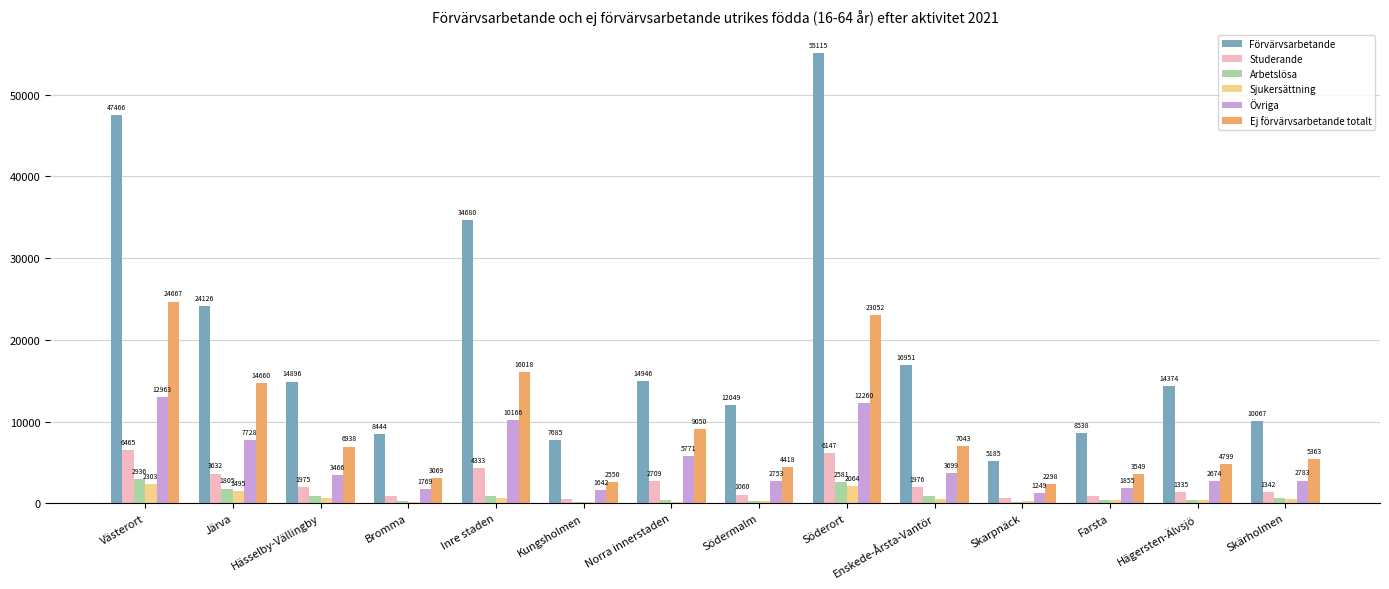

Reading left to right, extract all data points from this chart.

Förvärvsarbetande: Västerort=47466	Järva=24126	Hässelby-Vällingby=14896	Bromma=8444	Inre staden=34680	Kungsholmen=7685	Norra innerstaden=14946	Södermalm=12049	Söderort=55115	Enskede-Årsta-Vantör=16951	Skarpnäck=5185	Farsta=8538	Hägersten-Älvsjö=14374	Skärholmen=10067
Studerande: Västerort=6465	Järva=3632	Hässelby-Vällingby=1975	Bromma=858	Inre staden=4333	Kungsholmen=564	Norra innerstaden=2709	Södermalm=1060	Söderort=6147	Enskede-Årsta-Vantör=1976	Skarpnäck=590	Farsta=904	Hägersten-Älvsjö=1335	Skärholmen=1342
Arbetslösa: Västerort=2936	Järva=1805	Hässelby-Vällingby=892	Bromma=239	Inre staden=855	Kungsholmen=187	Norra innerstaden=354	Södermalm=314	Söderort=2581	Enskede-Årsta-Vantör=851	Skarpnäck=210	Farsta=410	Hägersten-Älvsjö=433	Skärholmen=677
Sjukersättning: Västerort=2303	Järva=1495	Hässelby-Vällingby=605	Bromma=203	Inre staden=664	Kungsholmen=157	Norra innerstaden=216	Södermalm=291	Söderort=2064	Enskede-Årsta-Vantör=517	Skarpnäck=249	Farsta=380	Hägersten-Älvsjö=357	Skärholmen=561
Övriga: Västerort=12963	Järva=7728	Hässelby-Vällingby=3466	Bromma=1769	Inre staden=10166	Kungsholmen=1642	Norra innerstaden=5771	Södermalm=2753	Söderort=12260	Enskede-Årsta-Vantör=3699	Skarpnäck=1249	Farsta=1855	Hägersten-Älvsjö=2674	Skärholmen=2783
Ej förvärvsarbetande totalt: Västerort=24667	Järva=14660	Hässelby-Vällingby=6938	Bromma=3069	Inre staden=16018	Kungsholmen=2550	Norra innerstaden=9050	Södermalm=4418	Söderort=23052	Enskede-Årsta-Vantör=7043	Skarpnäck=2298	Farsta=3549	Hägersten-Älvsjö=4799	Skärholmen=5363